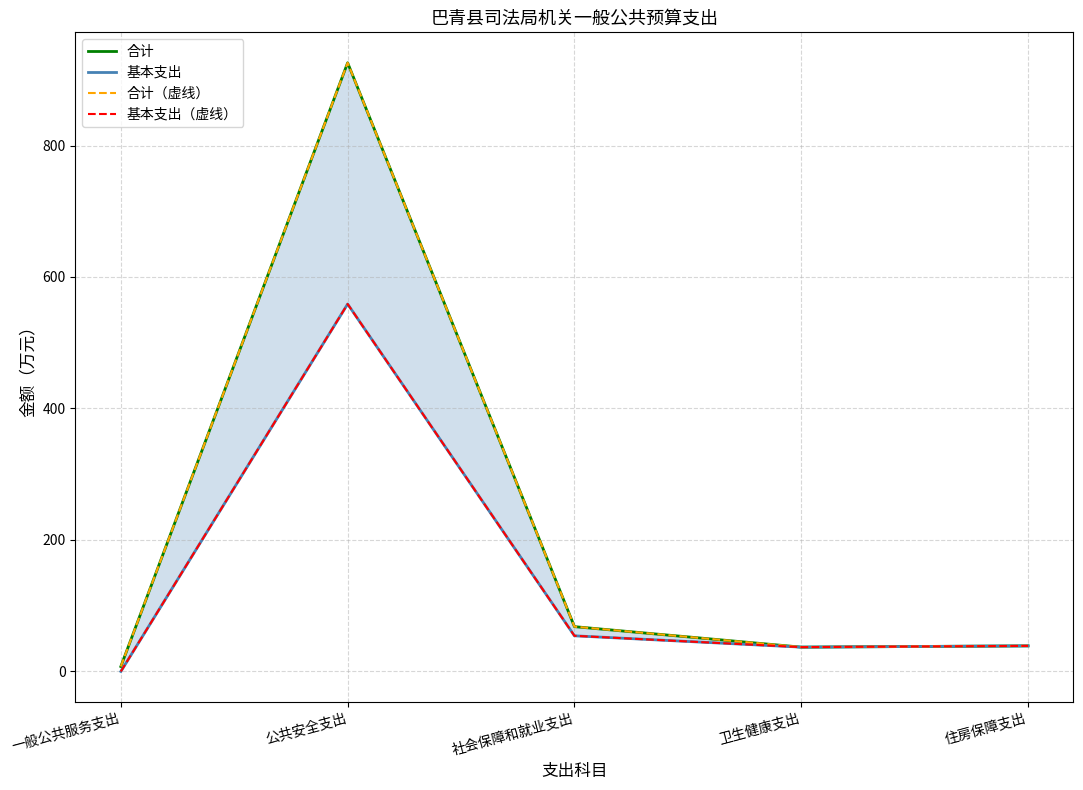

Does the chart have visible grid lines?

Yes